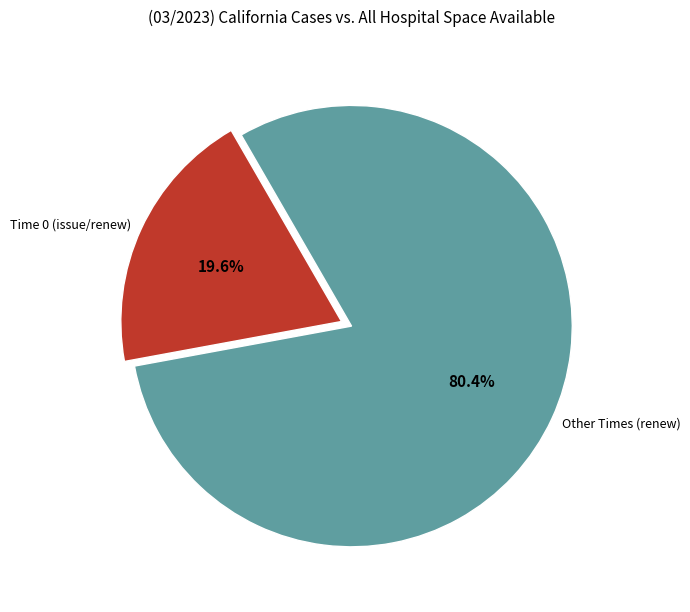

How many segments does this pie chart have?

2